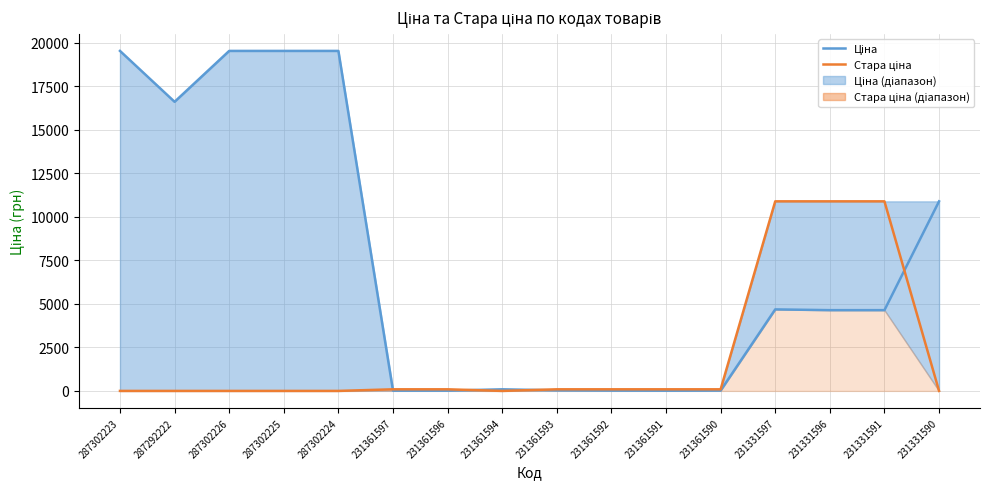

What is the difference between the highest and lowest values at 287302223?

19542.7